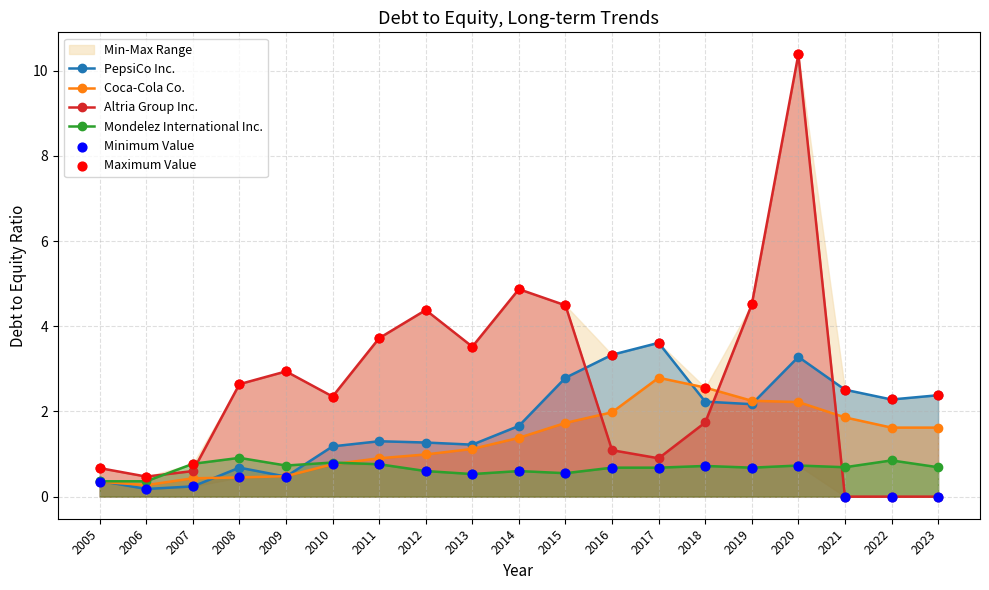

Which series contains the lowest Y value?

Altria Group Inc.